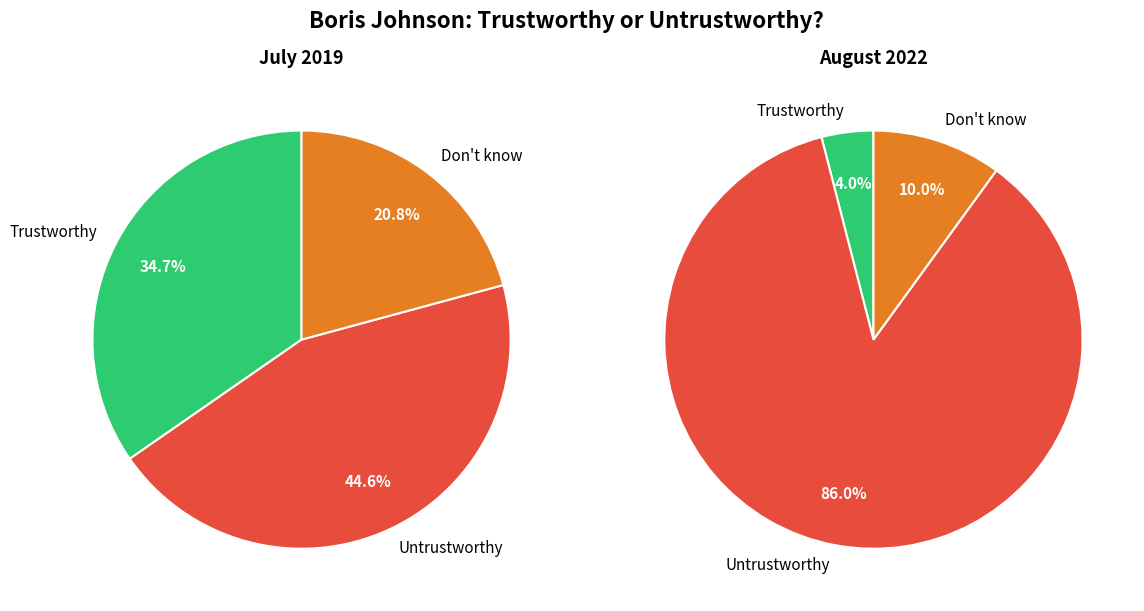

What percentage is NOT represented by Don't know?

79.2%